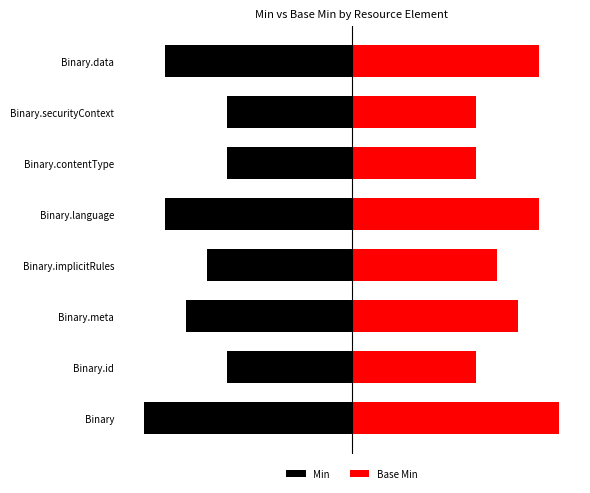

How many bars are there in total?

16